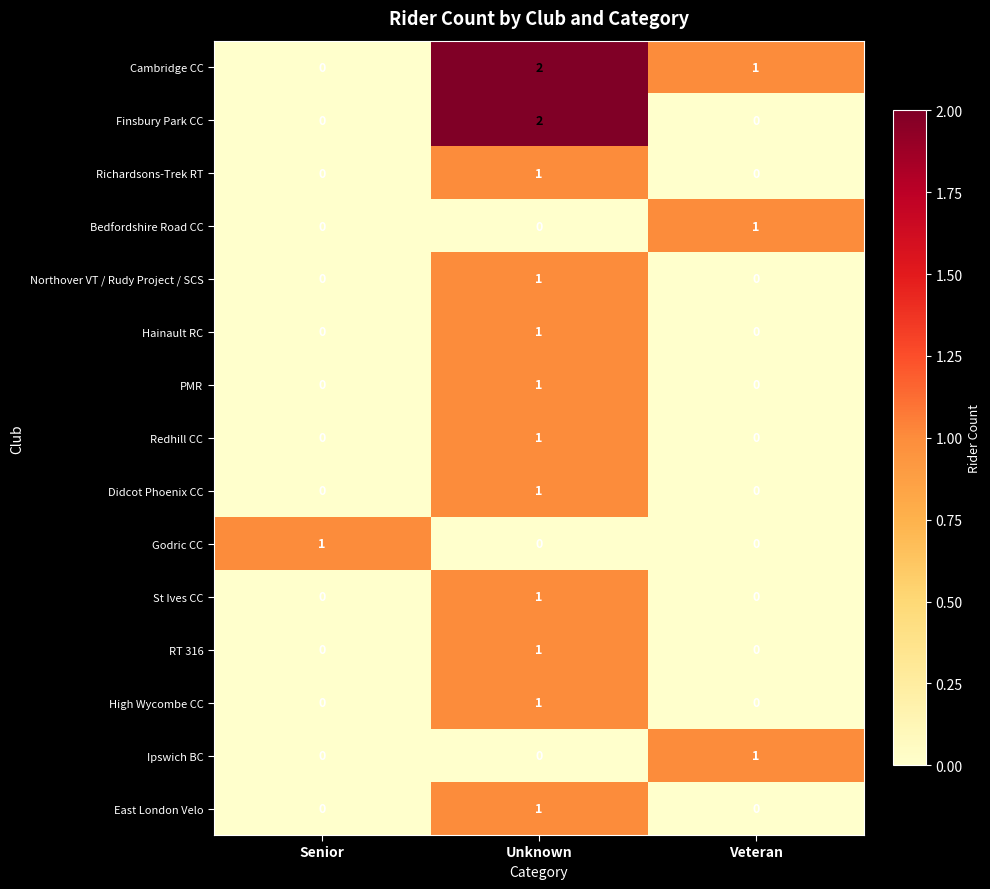

Is the value of Richardsons-Trek RT at Unknown greater than the value of High Wycombe CC at Veteran?

Yes